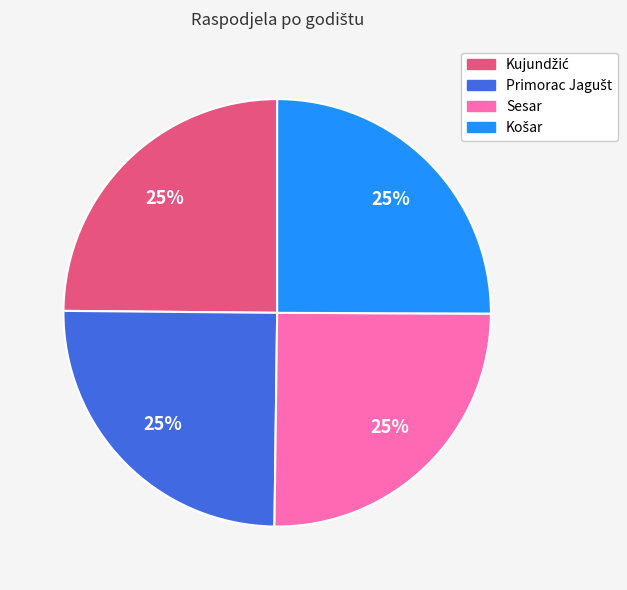

Is there a majority slice in this chart?

No